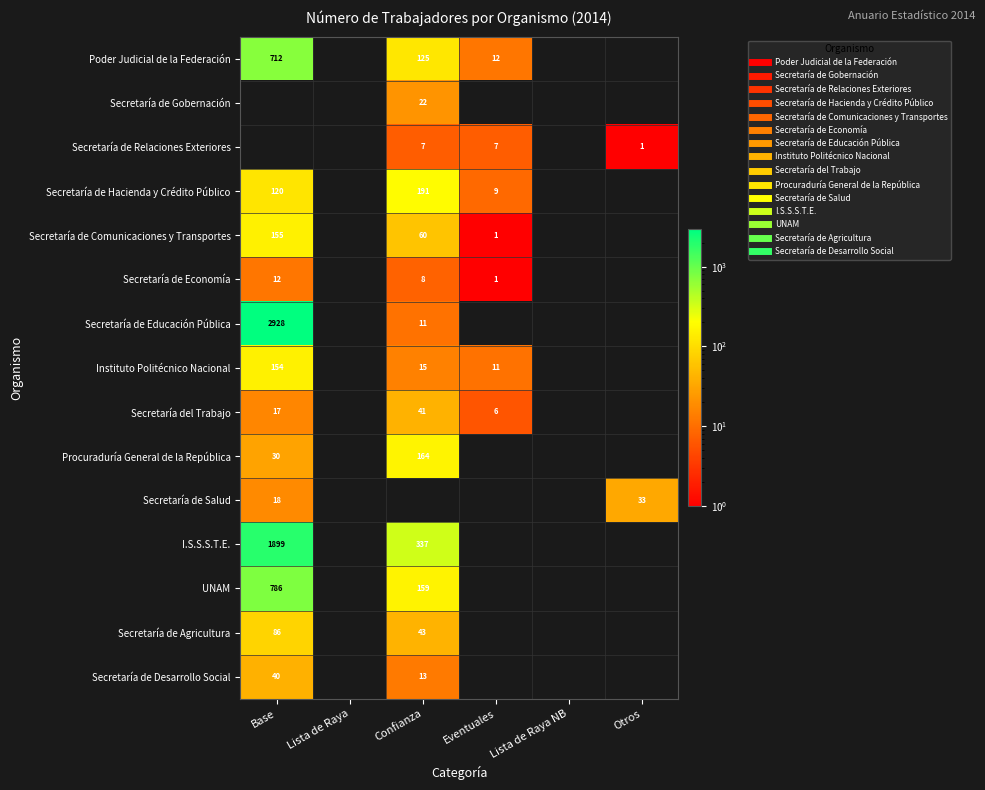

How many distinct data groups are displayed?

15